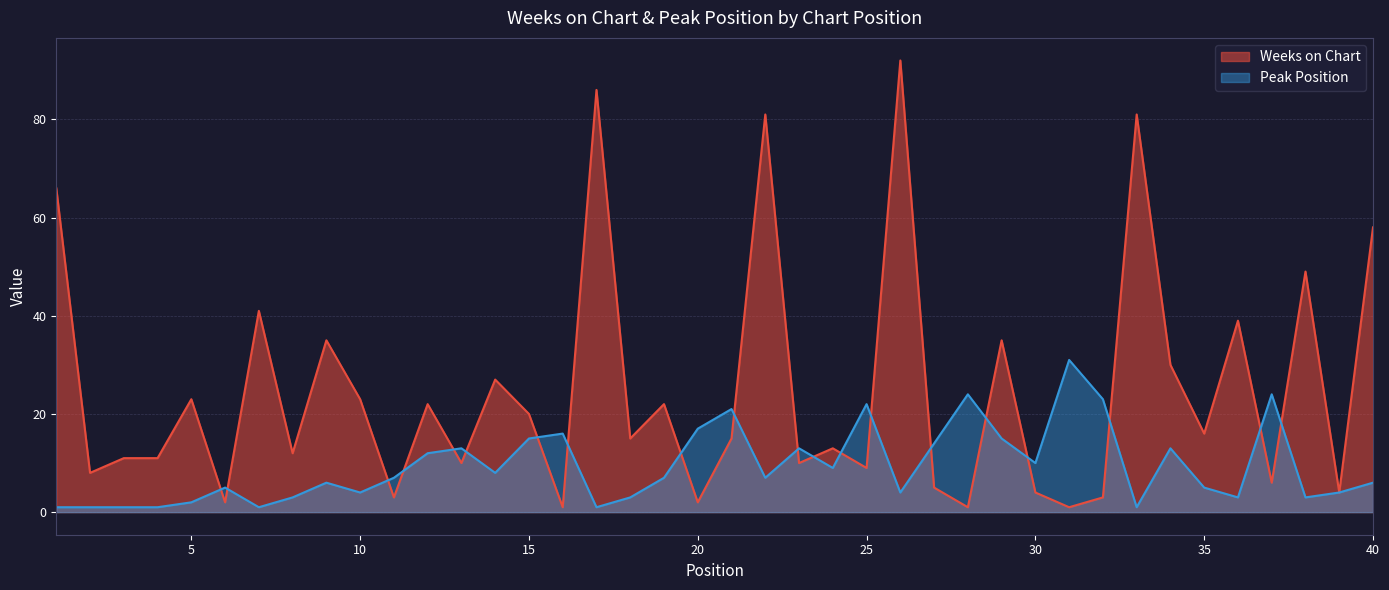

What is the average value of the Weeks on Chart series?

25